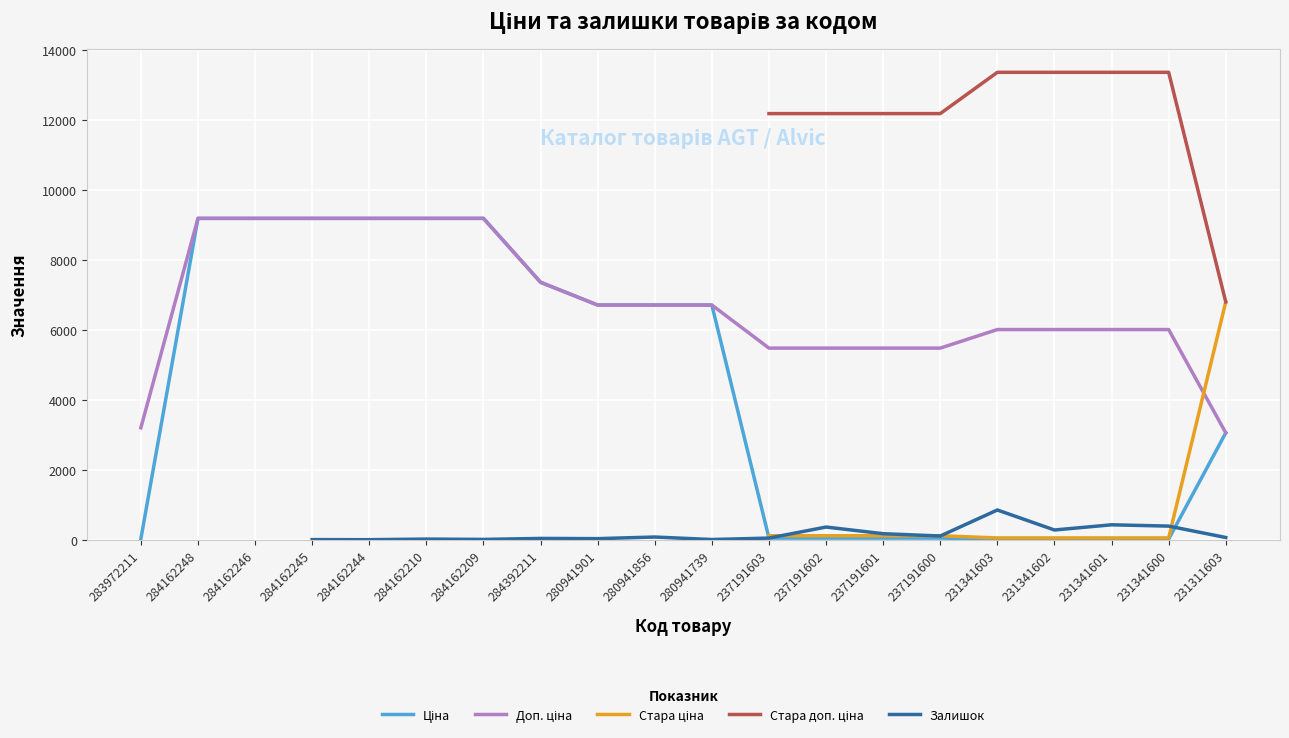

How many lines are shown in the chart?

5